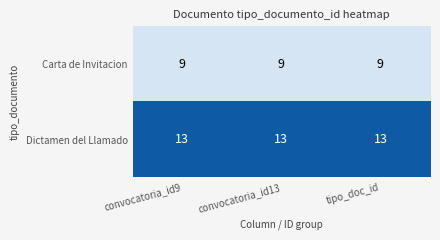

At how many categories does at least one series exceed 12?

3